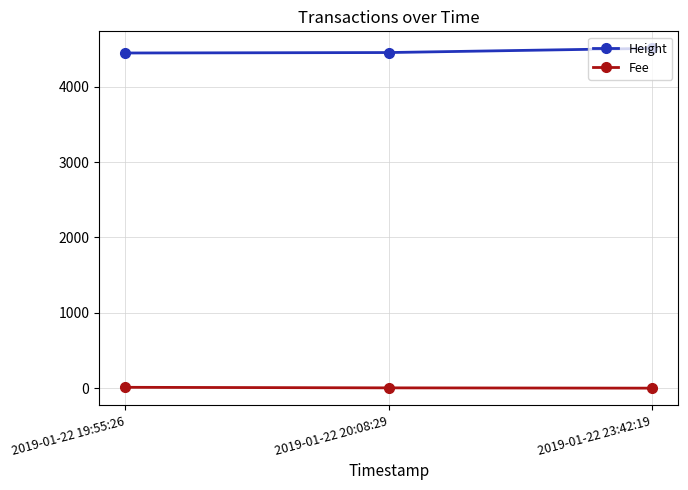

Is this an area chart (filled region under the line)?

No